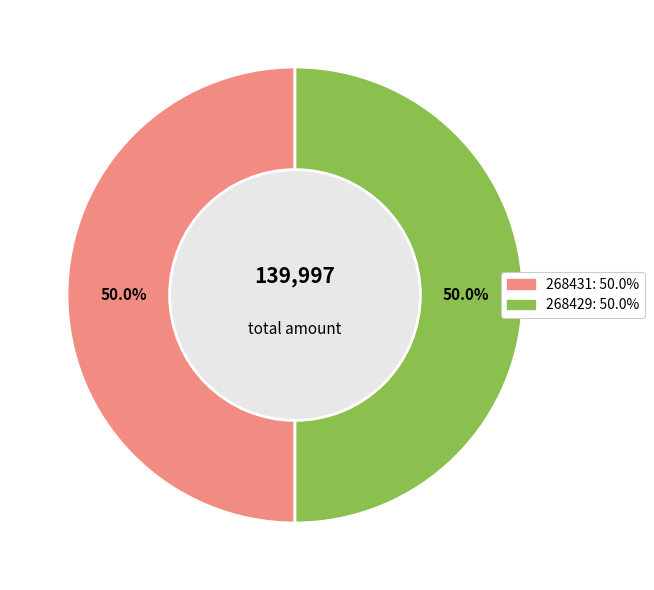

What portion of the pie excludes 268431?

50.0%